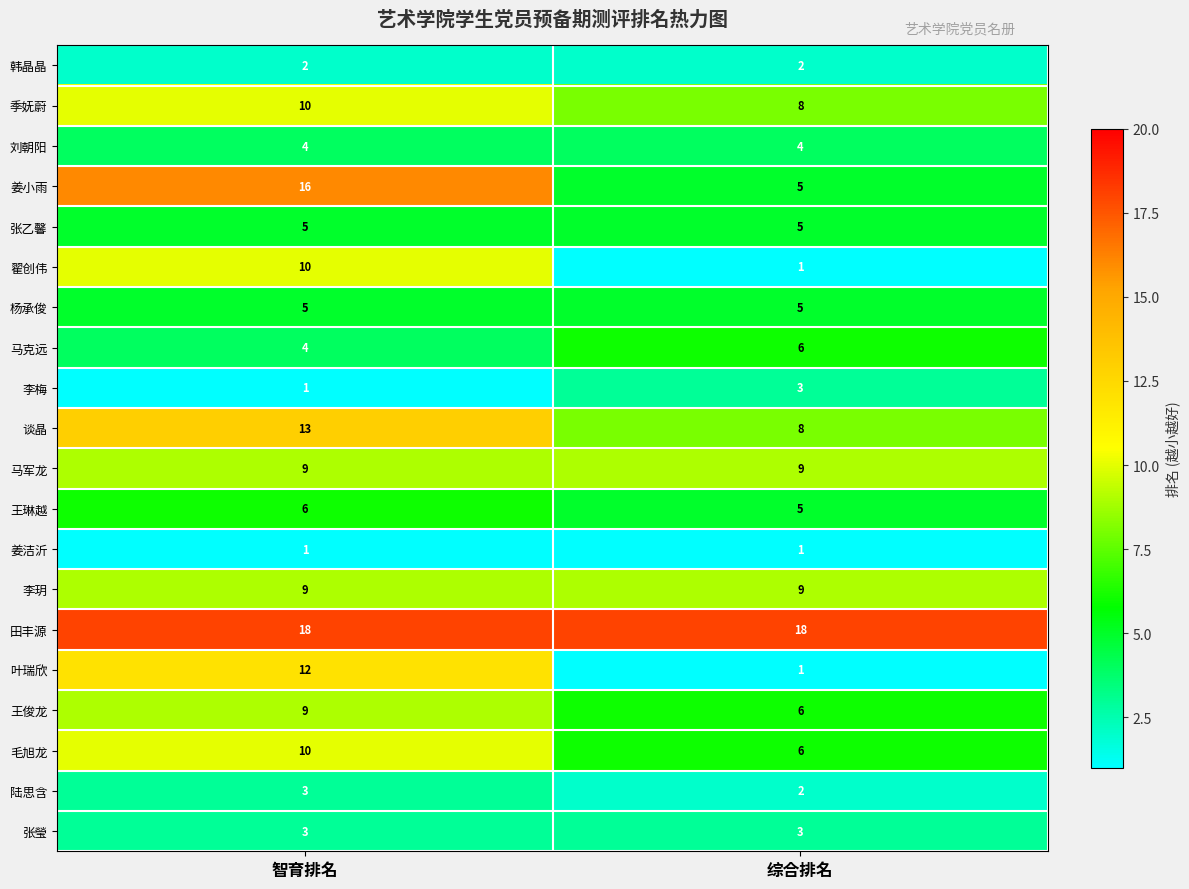

What is the minimum value for 张乙馨?

5